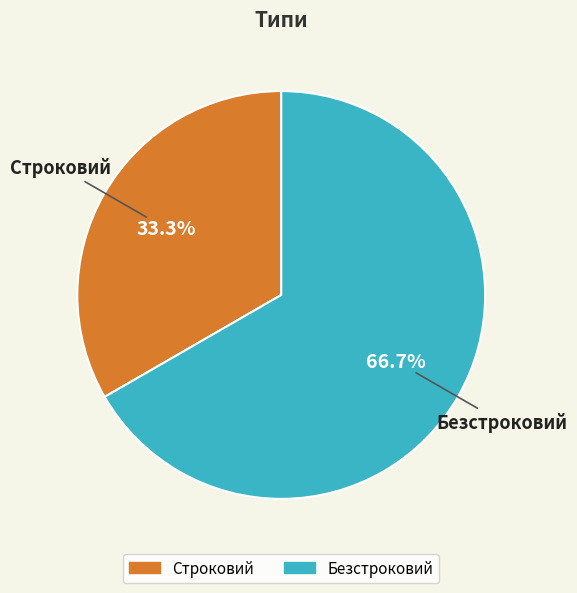

How many segments does this pie chart have?

2